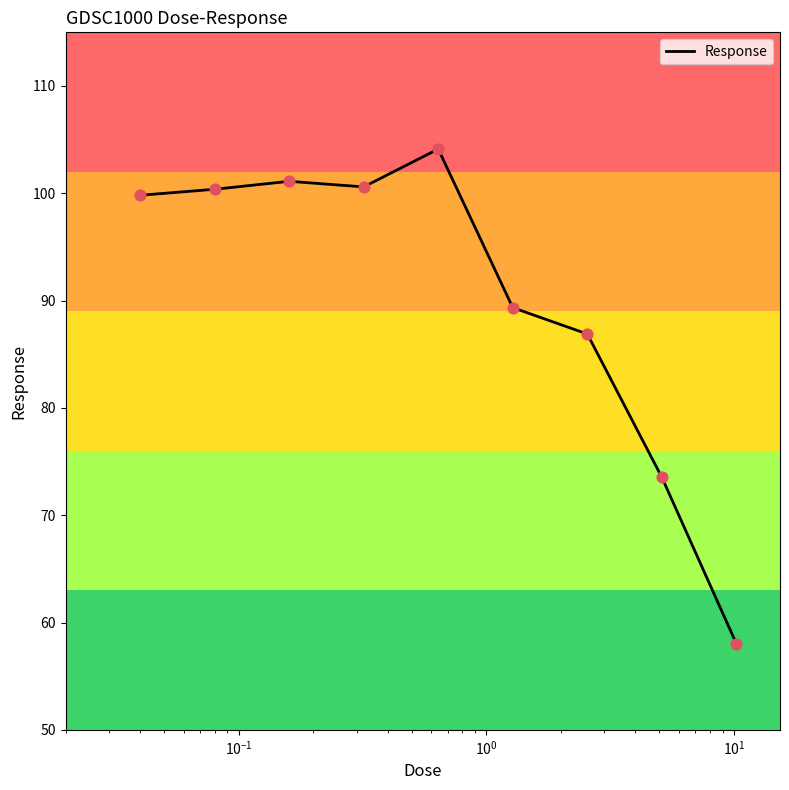

What is the difference between the maximum and minimum values?

46.1